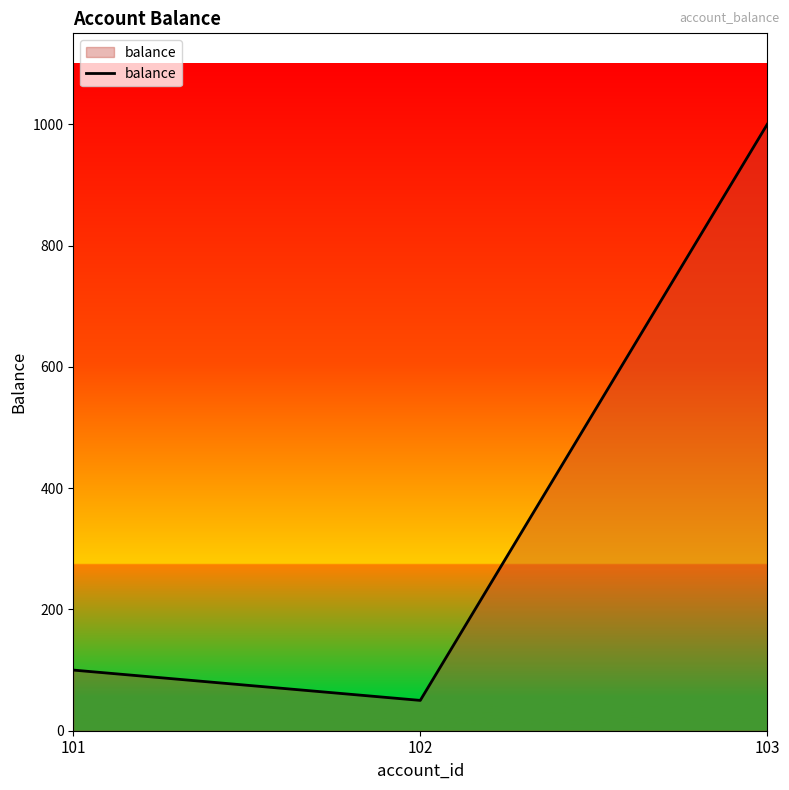

What is the sum of all values?

1150